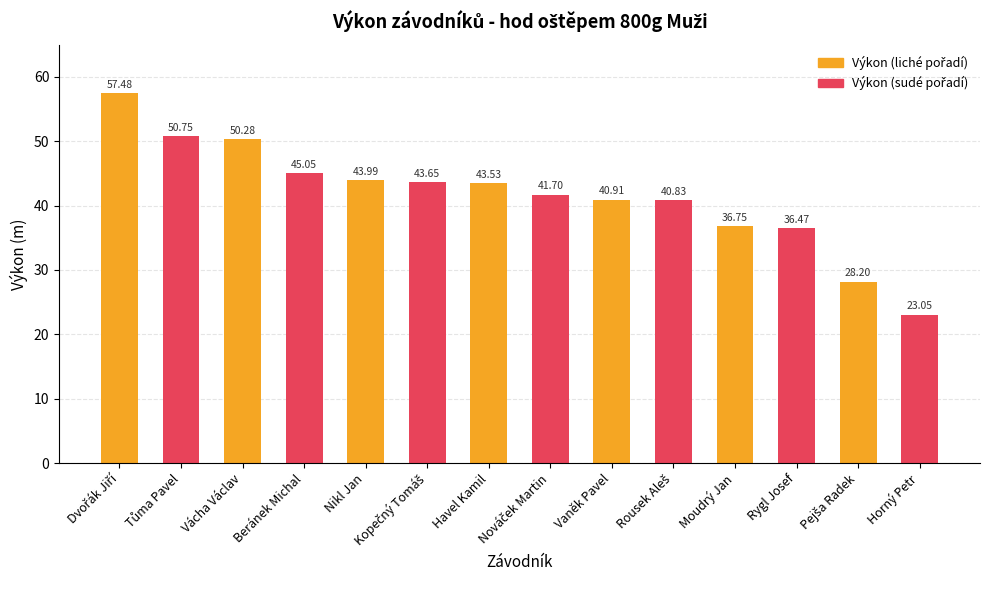

What is the average value?

41.6